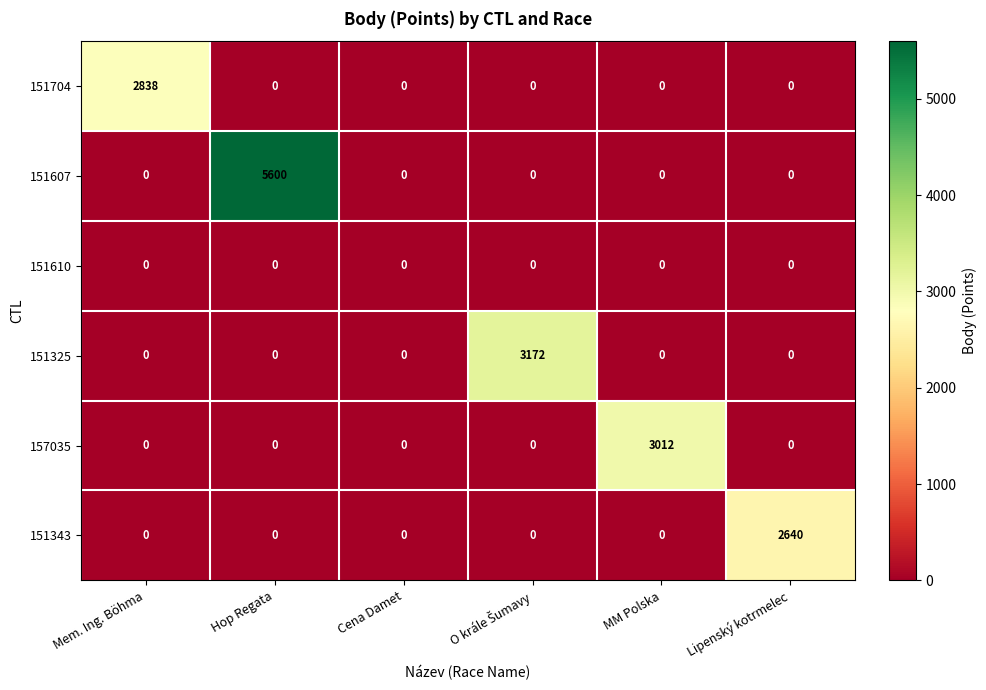

Which series has the largest total across all categories?

151607